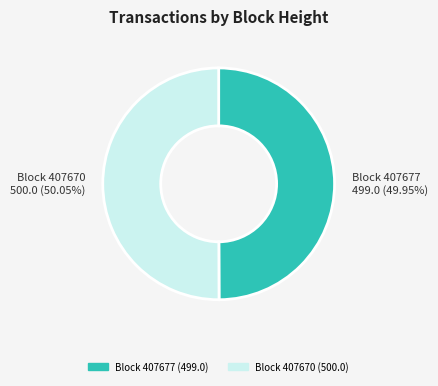

Does any single category account for the majority?

Yes